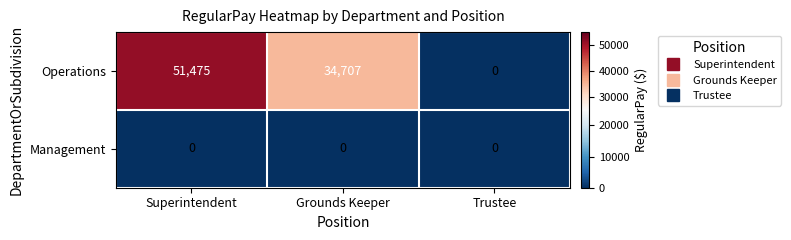

What is the difference between the maximum and minimum values in the Operations series?

51475